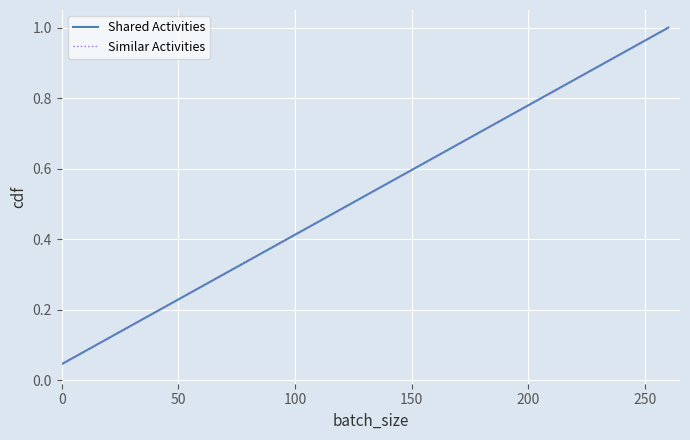

Does the chart have visible grid lines?

Yes